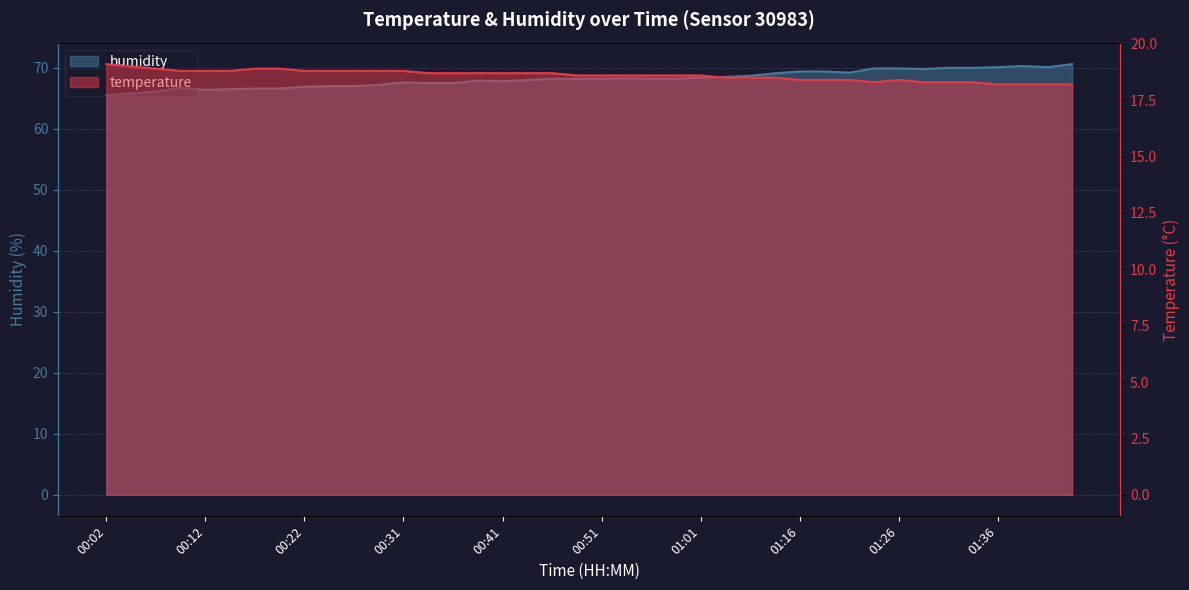

True or false: temperature and humidity cross at least once.

False